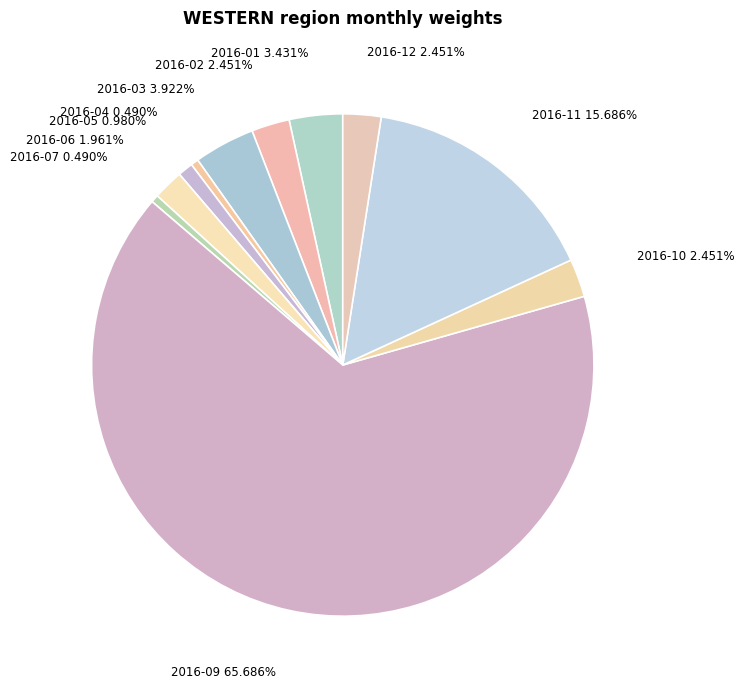

How many slices are in this pie chart?

11